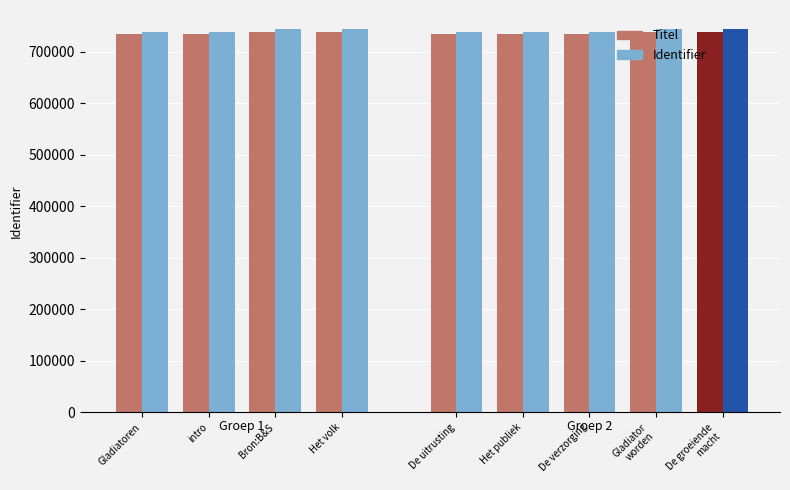

At how many categories does at least one series exceed 738504?

4